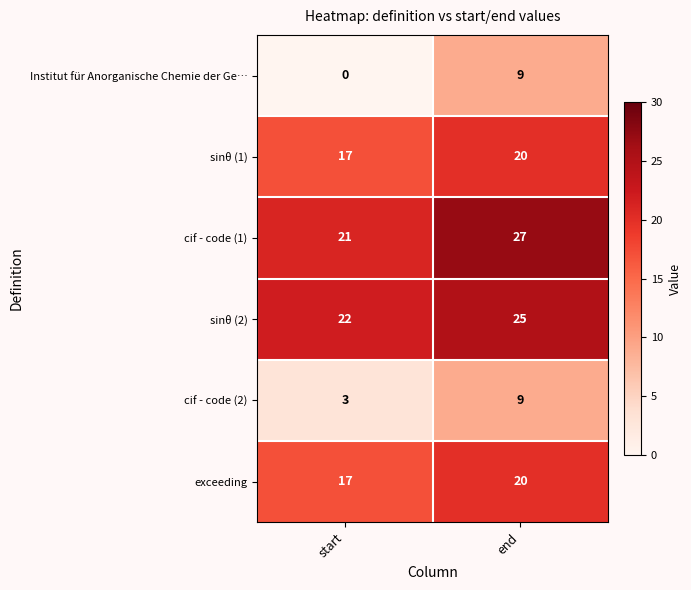

At which category is the sum across all series the highest?

end